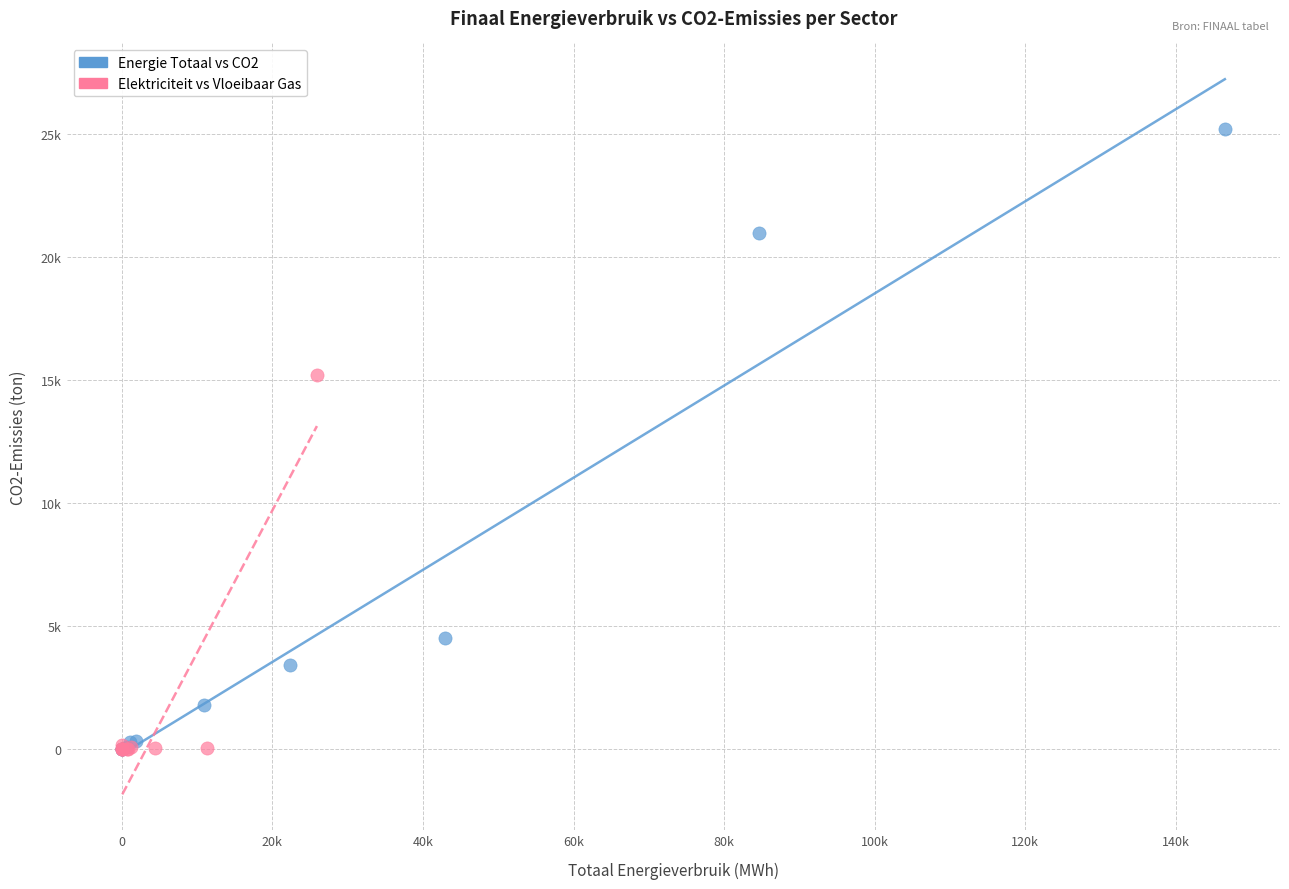

Which series has the widest spread of Y values?

Energie Totaal vs CO2